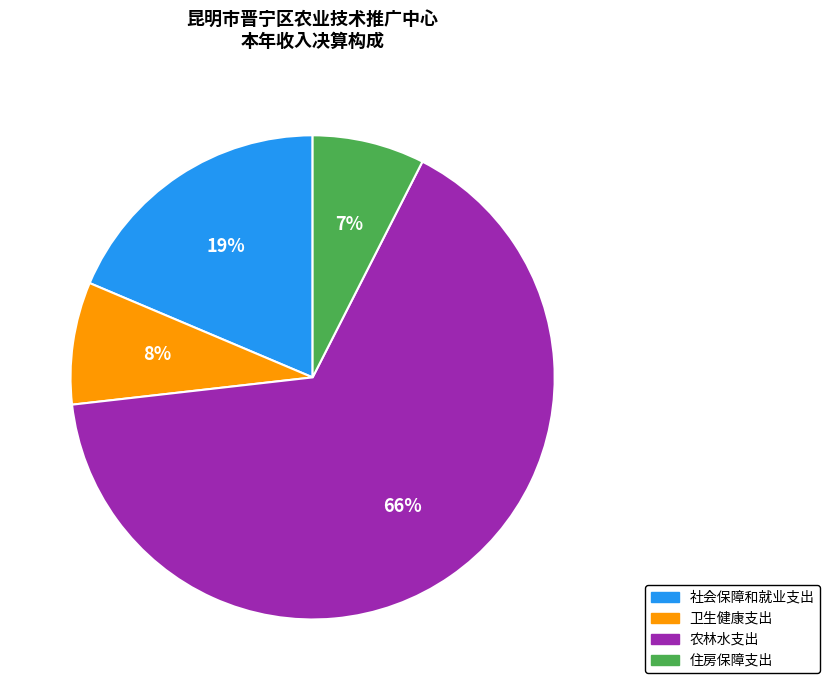

The 住房保障支出 slice represents 7% of the pie. True or false?

True